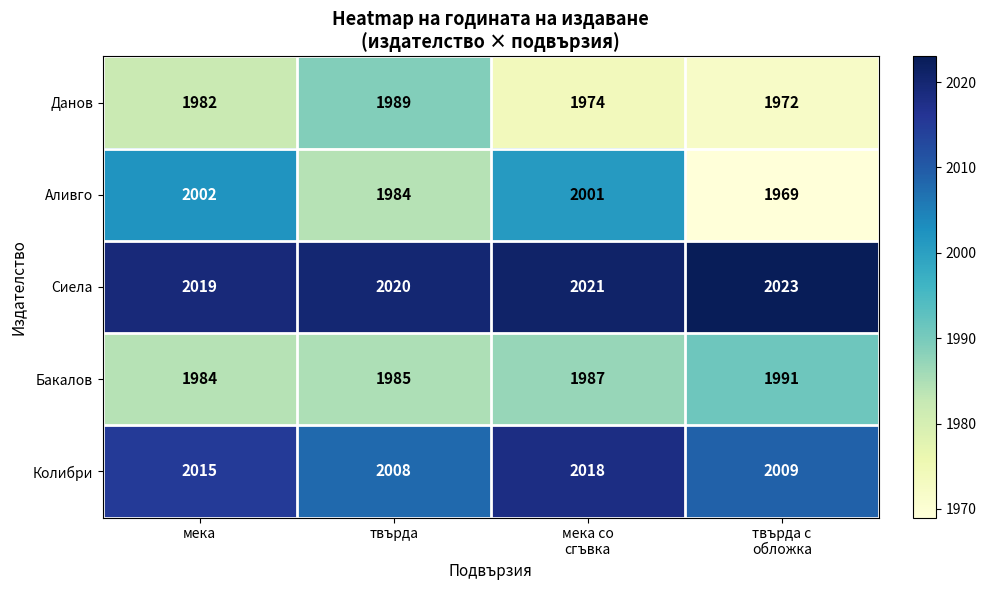

Reading left to right, extract all data points from this chart.

Данов: 1982	1989	1974	1972
Аливго: 2002	1984	2001	1969
Сиела: 2019	2020	2021	2023
Бакалов: 1984	1985	1987	1991
Колибри: 2015	2008	2018	2009